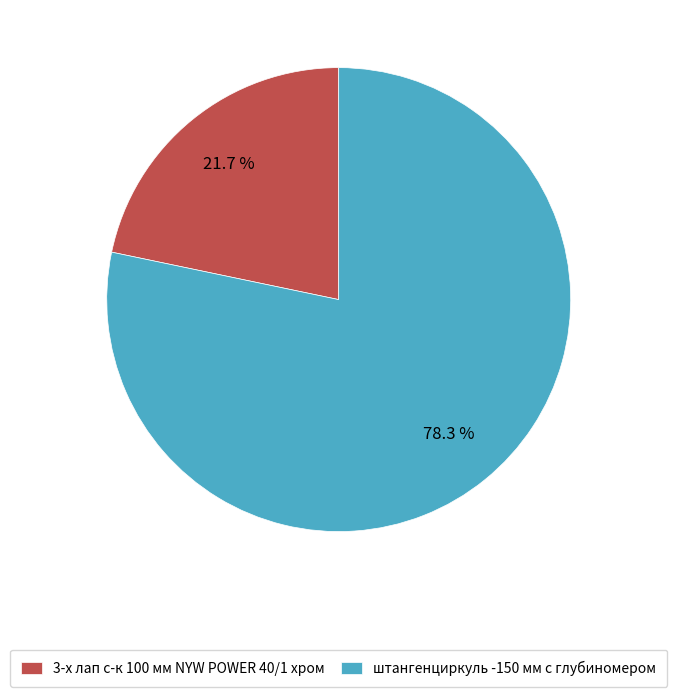

To the nearest percent, what is the combined percentage of 3-х лап с-к 100 мм NYW POWER 40/1 хром and штангенциркуль -150 мм с глубиномером?

100%